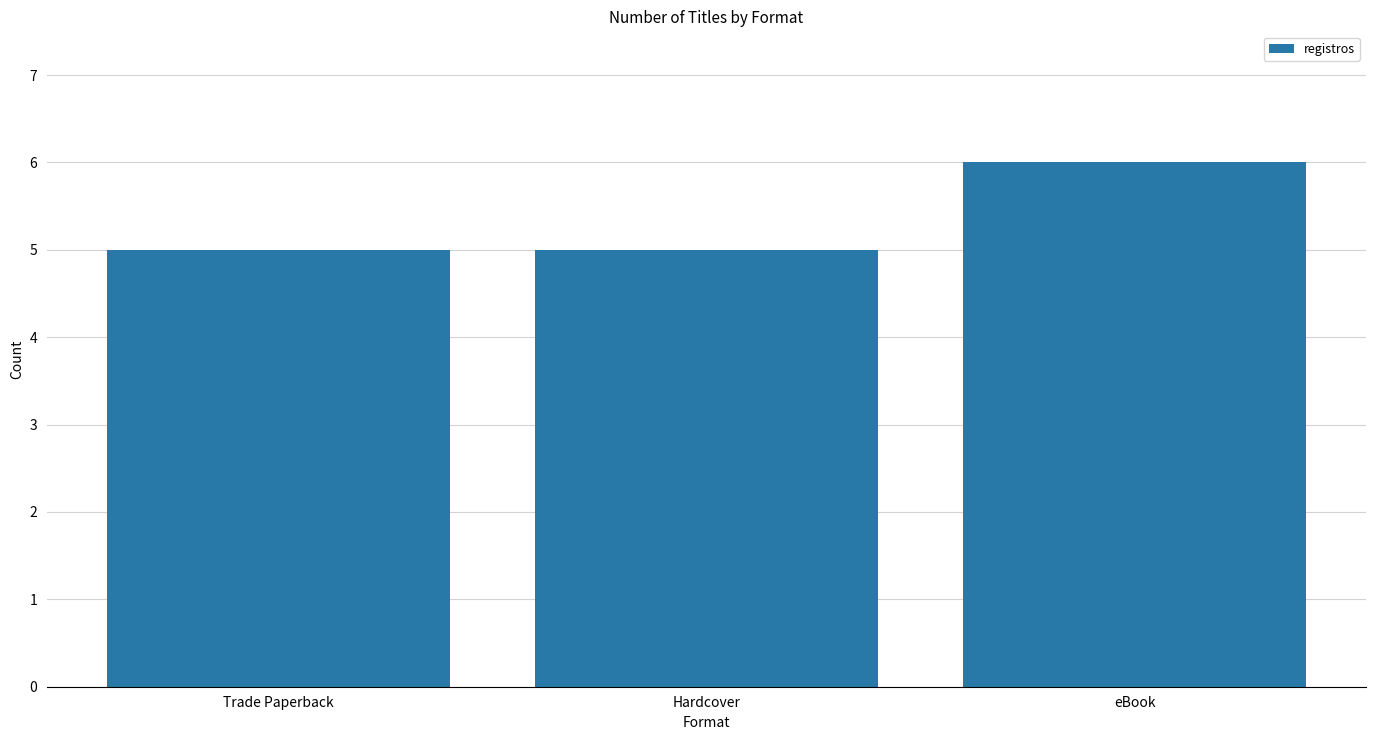

Reading left to right, extract all data points from this chart.

5	5	6